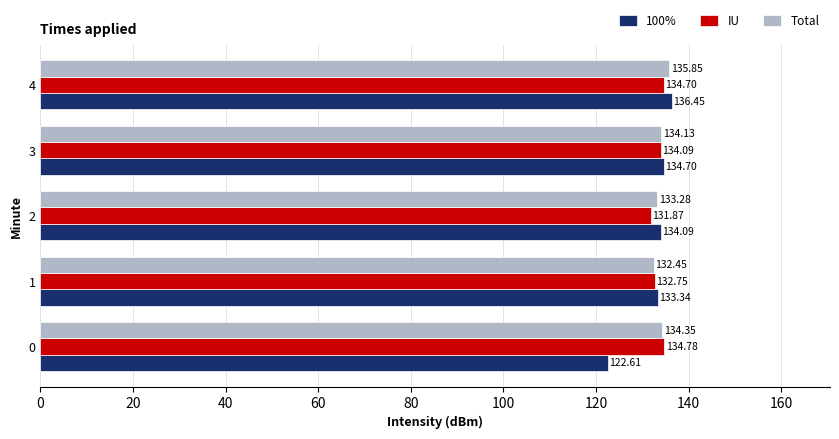

What is the highest value of the IU series?

134.8